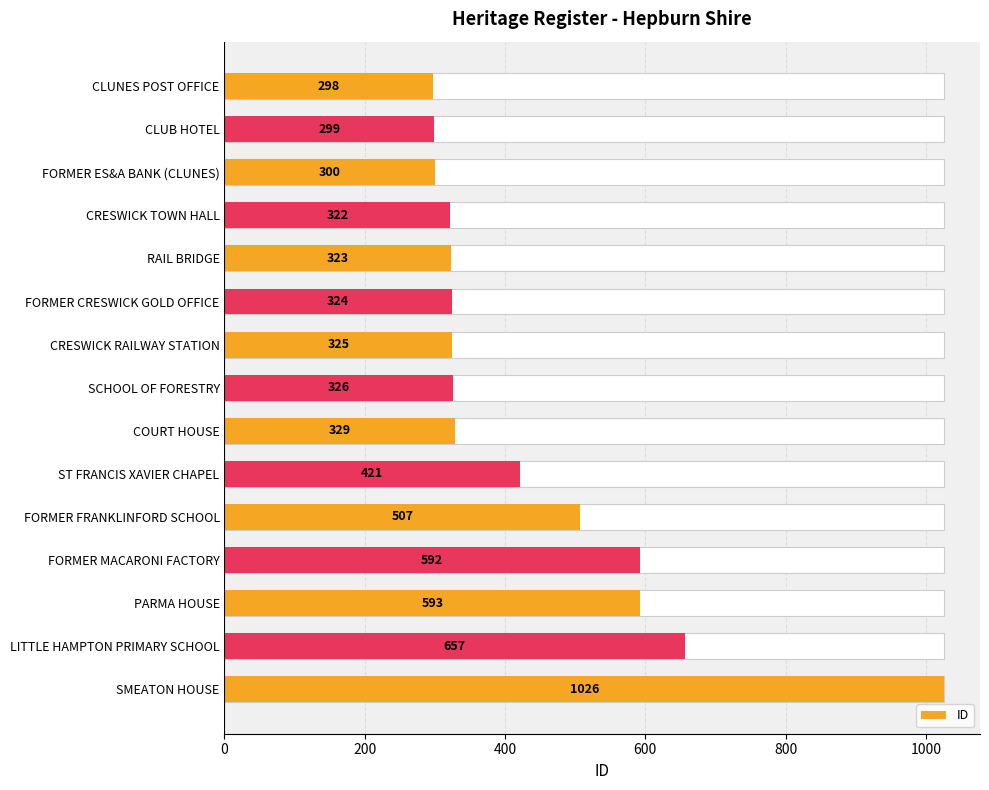

How many values exceed 326?

7